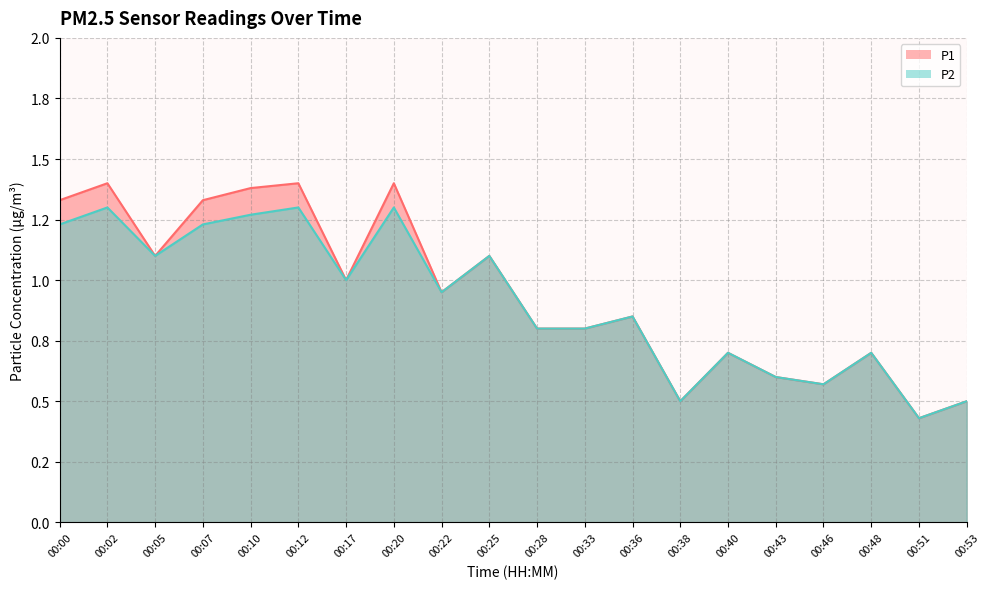

Which series has the widest spread of values?

P1